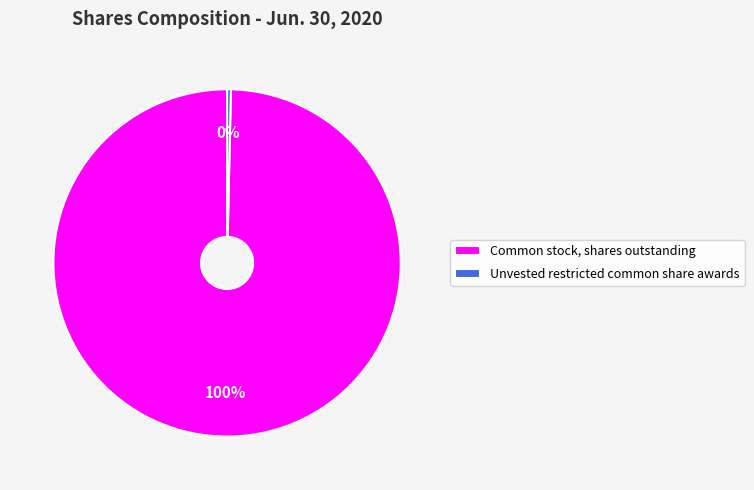

Between Common stock, shares outstanding and Unvested restricted common share awards, which is larger?

Common stock, shares outstanding